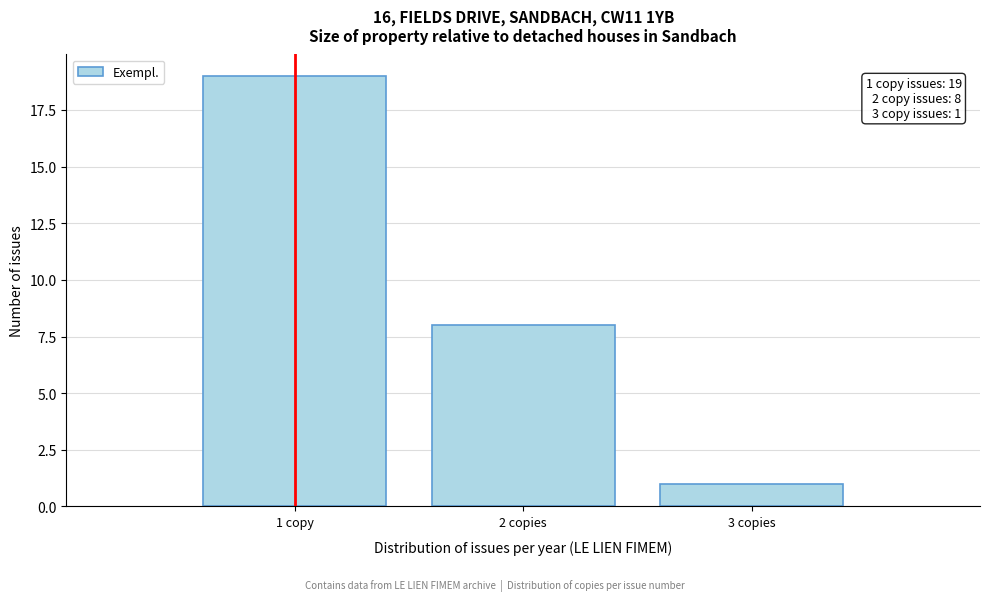

Reading left to right, list all the values displayed in this chart.

19	8	1